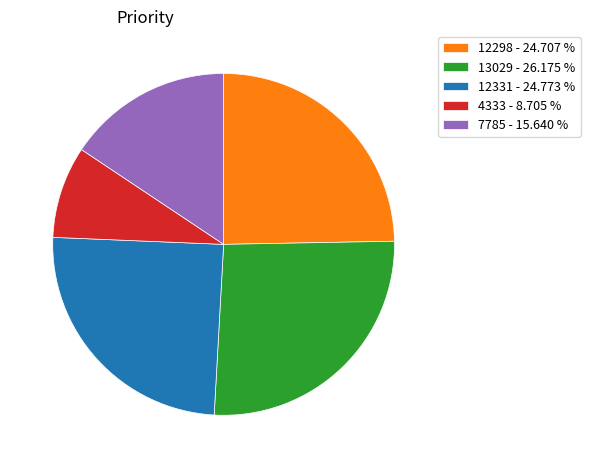

What is the largest slice in the pie chart?

13029 - 26.175 %